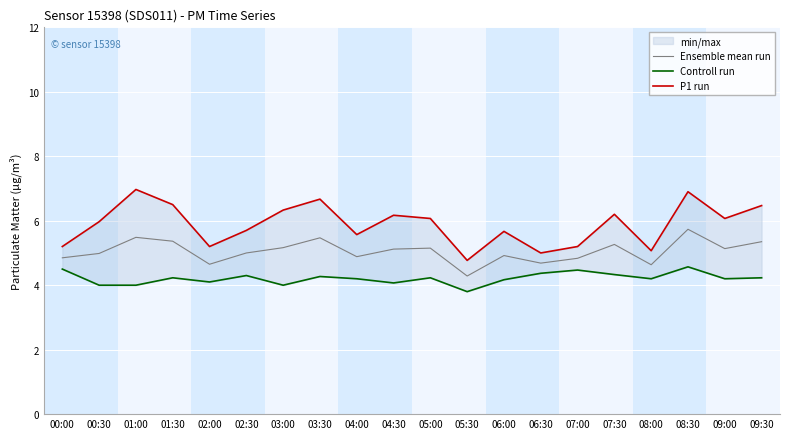

Reading left to right, what are all the values shown in this chart?

Ensemble mean run: 4.8	5.0	5.5	5.4	4.7	5.0	5.2	5.5	4.9	5.1	5.2	4.3	4.9	4.7	4.8	5.3	4.6	5.7	5.1	5.3
Controll run: 4.5	4.0	4.0	4.2	4.1	4.3	4.0	4.3	4.2	4.1	4.2	3.8	4.2	4.4	4.5	4.3	4.2	4.6	4.2	4.2
P1 run: 5.2	6.0	7.0	6.5	5.2	5.7	6.3	6.7	5.6	6.2	6.1	4.8	5.7	5.0	5.2	6.2	5.1	6.9	6.1	6.5